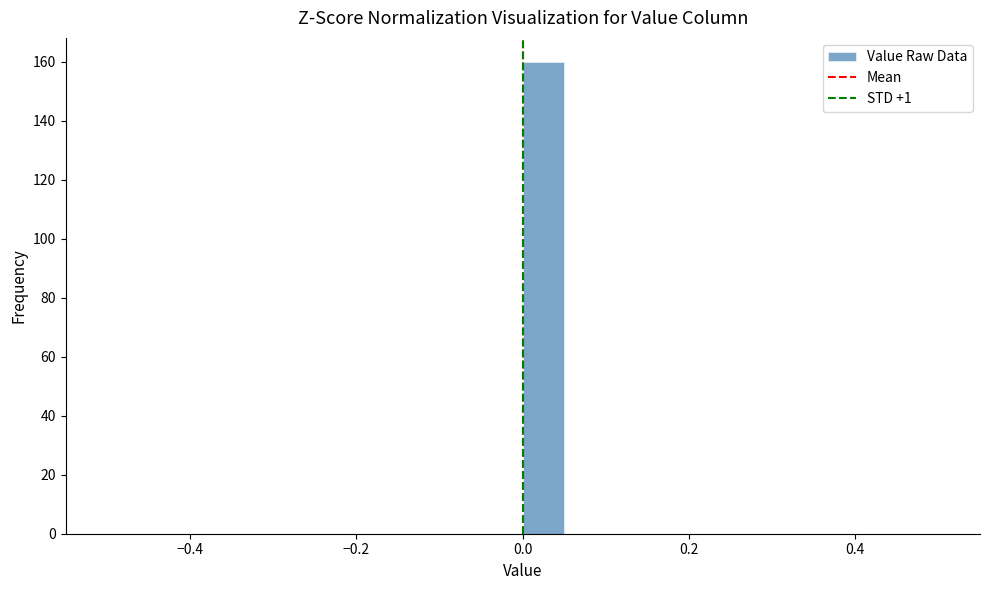

Around what value on the x-axis is the tallest bar? Give the approximate position of its centre, as read against the axis.

0.02